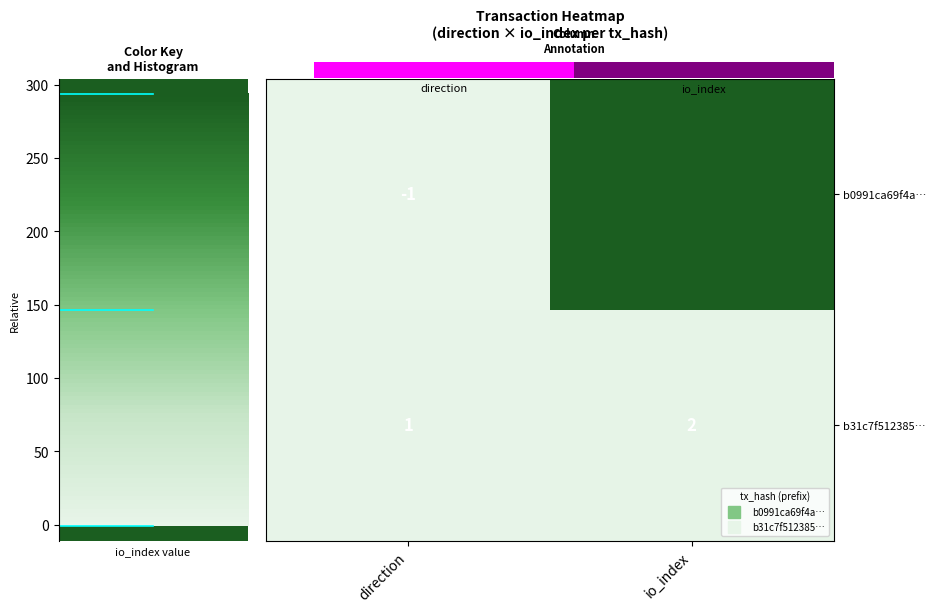

At which label is b0991ca69f4a… closest to 146?

direction